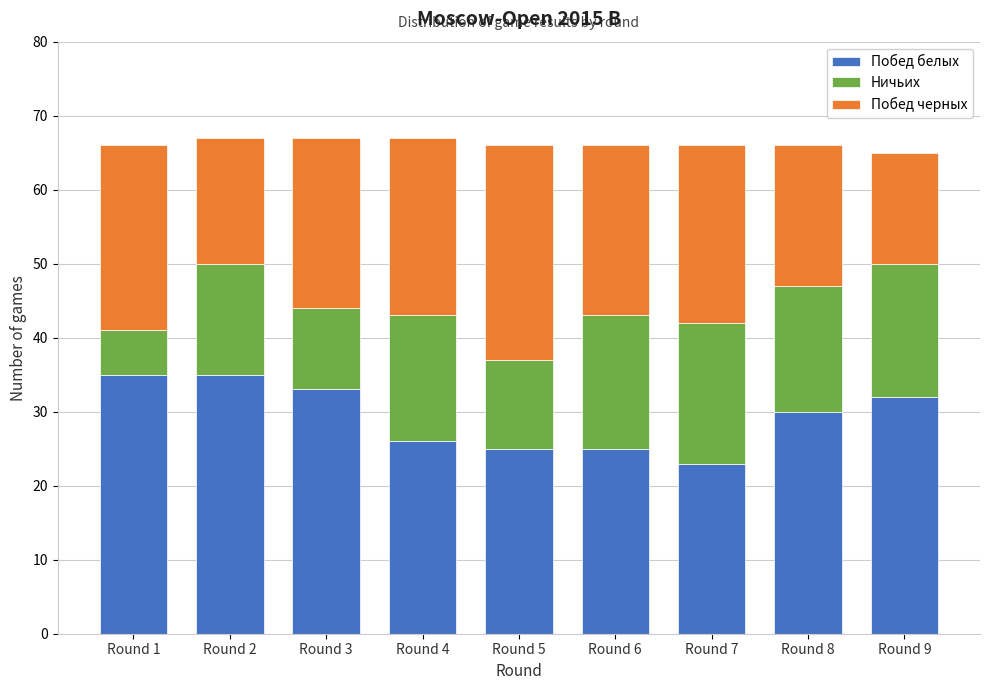

Reading left to right, transcribe the values for Побед белых.

35	35	33	26	25	25	23	30	32